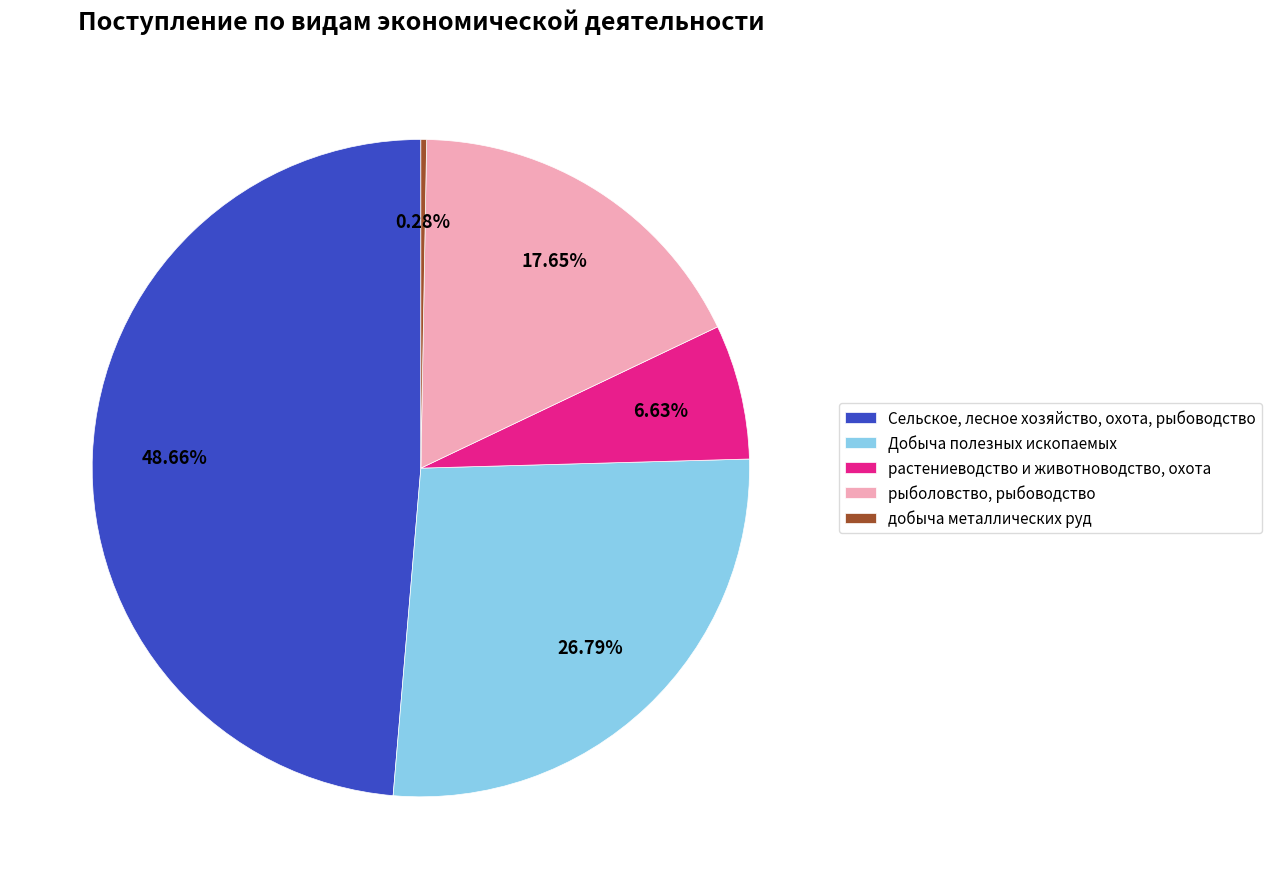

What percentage is NOT represented by Сельское, лесное хозяйство, охота, рыбоводство?

51.3%